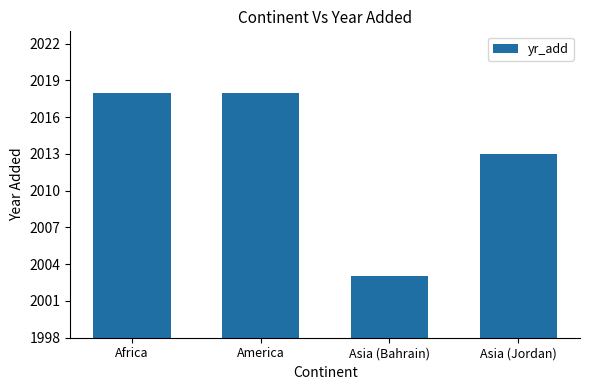

At which label is the value closest to 2010?

Asia (Jordan)